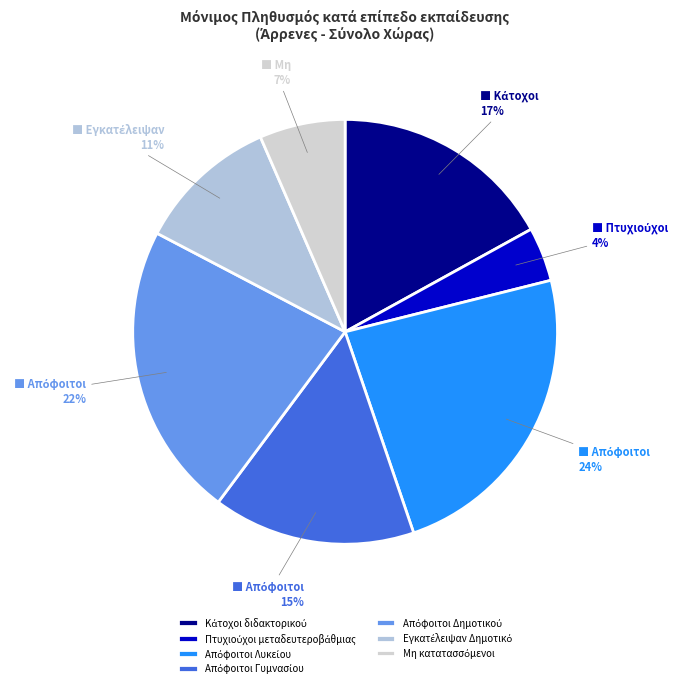

To the nearest percent, what percentage of the pie is Απόφοιτοι Δημοτικού?

22%